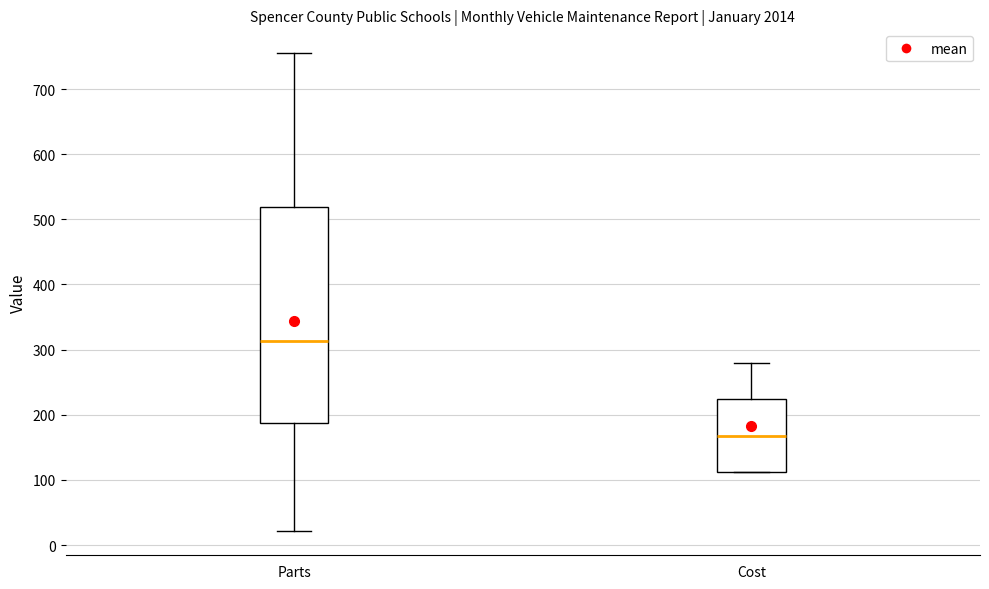

Comparing the boxes themselves (not the whiskers), which one is the tallest?

Parts